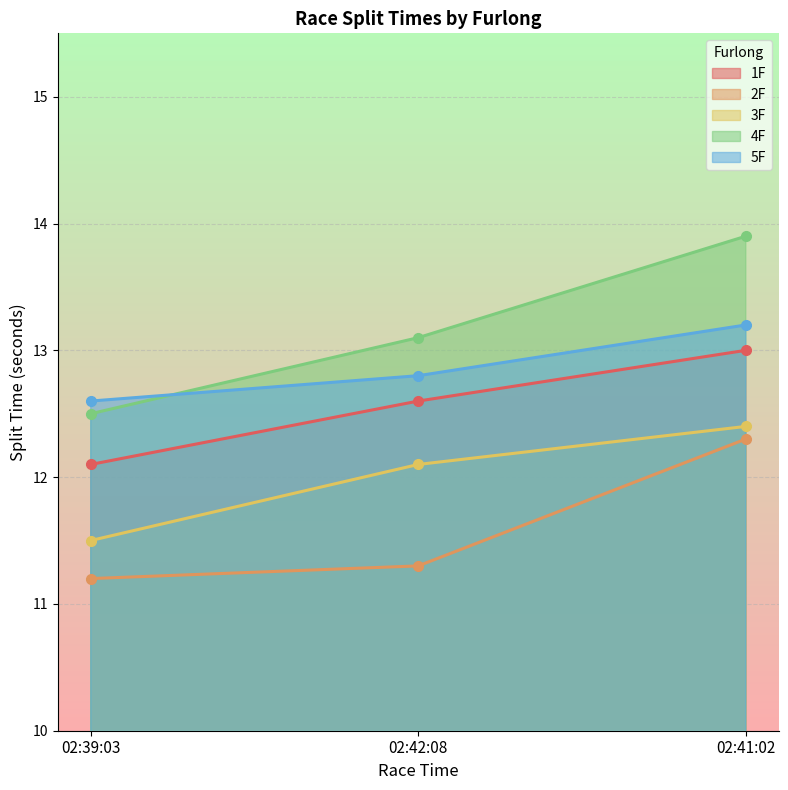

Reading left to right, extract all data points from this chart.

1F: 12.1	12.6	13.0
2F: 11.2	11.3	12.3
3F: 11.5	12.1	12.4
4F: 12.5	13.1	13.9
5F: 12.6	12.8	13.2